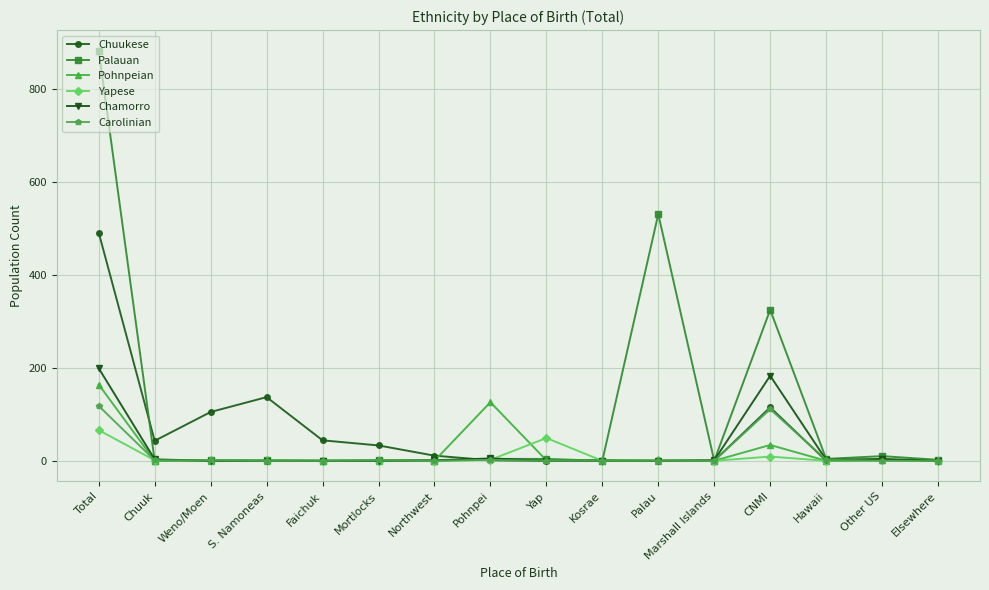

True or false: Palauan has a value of -525 at Kosrae.

False